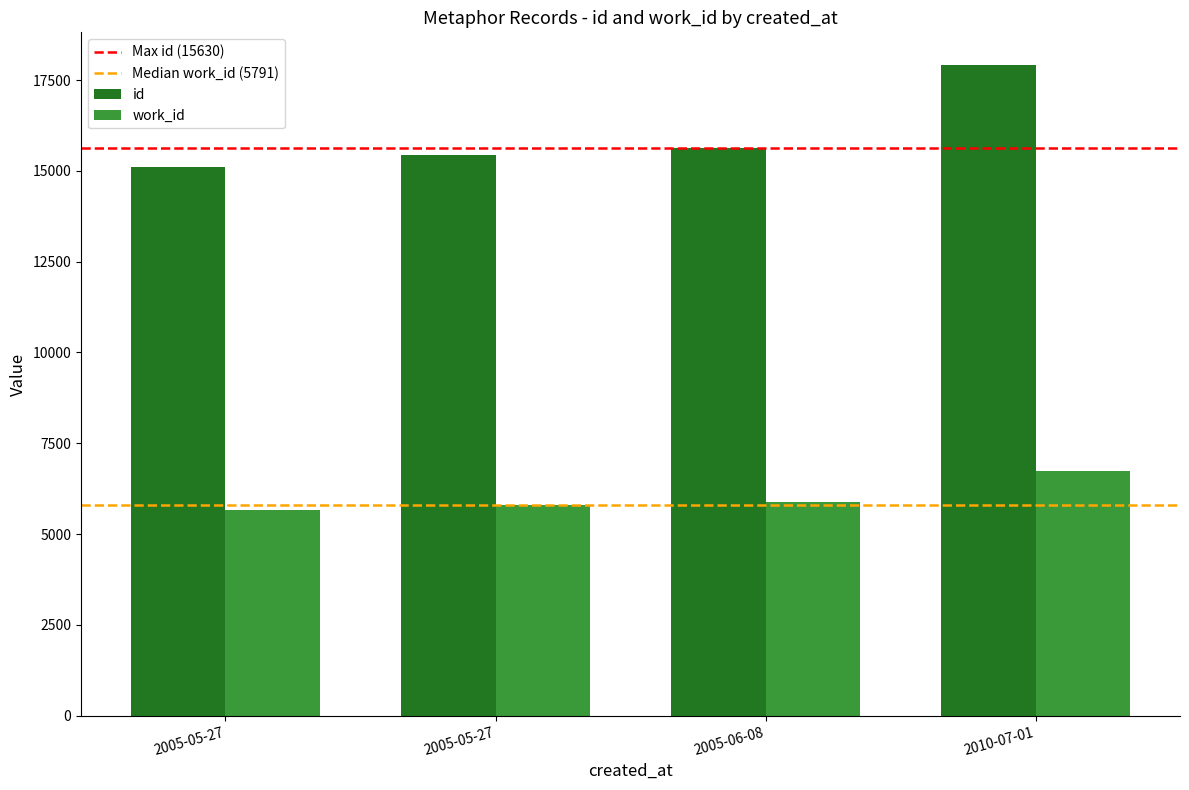

What is the average value of the work_id series?

6014